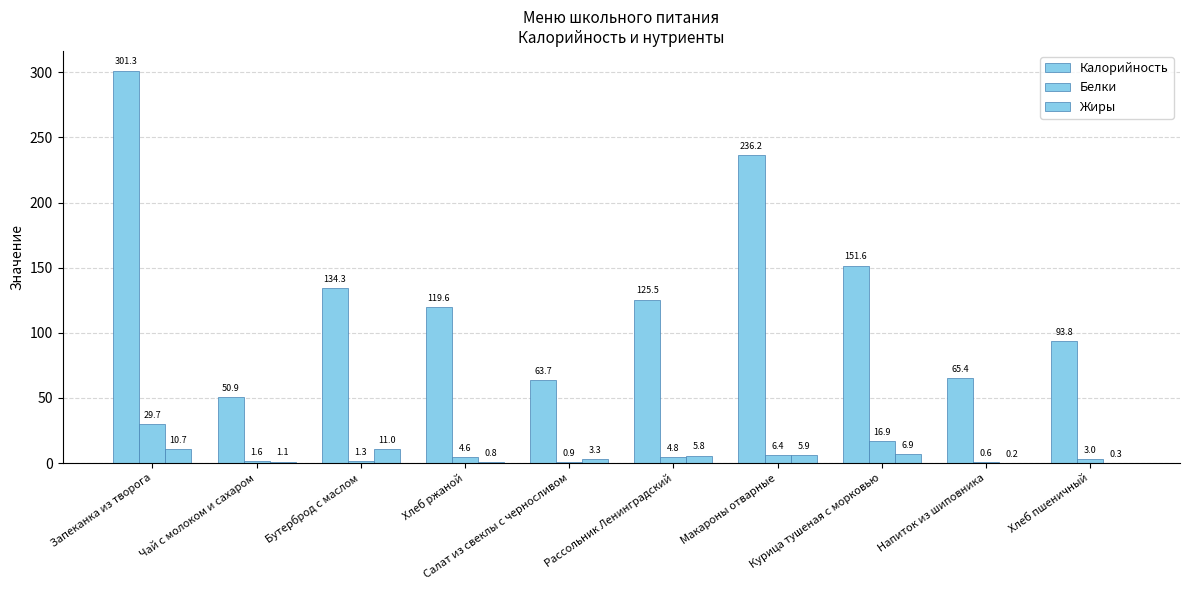

Are the bars horizontal?

No